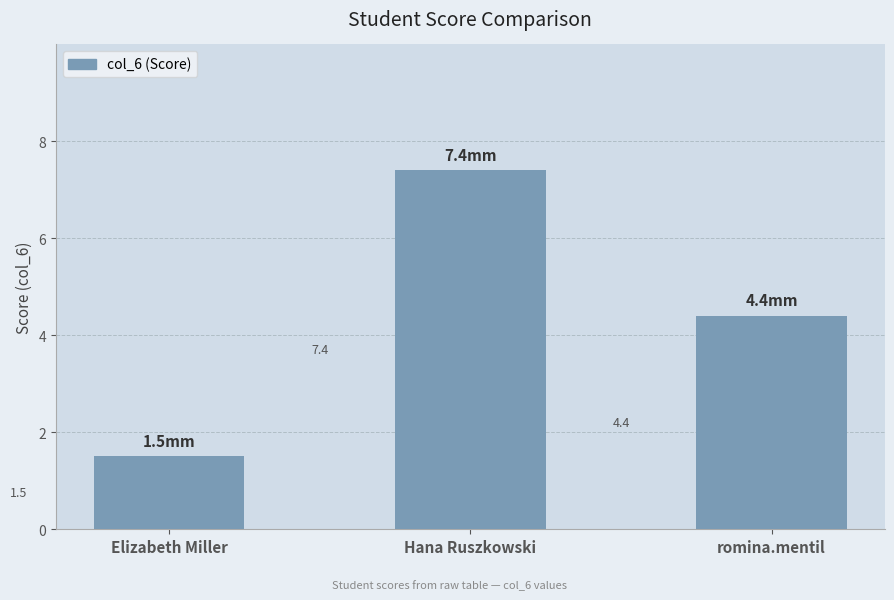

What position from the right is Hana Ruszkowski?

2